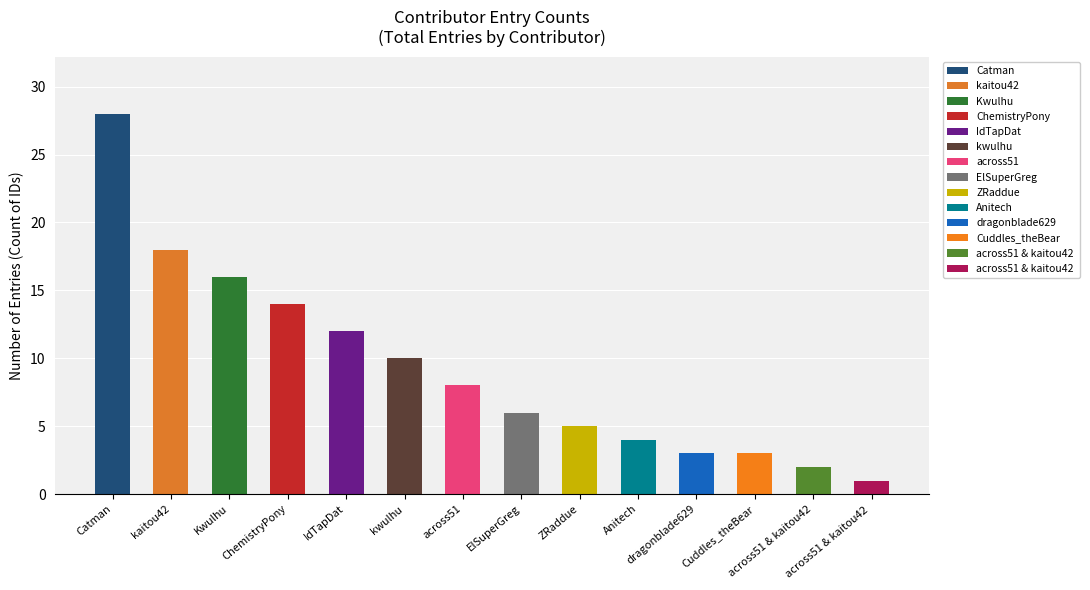

List the labels in order of value, smallest first.

across51 & kaitou42 , across51 & kaitou42, dragonblade629, Cuddles_theBear, Anitech, ZRaddue, ElSuperGreg, across51, kwulhu, IdTapDat, ChemistryPony, Kwulhu, kaitou42, Catman